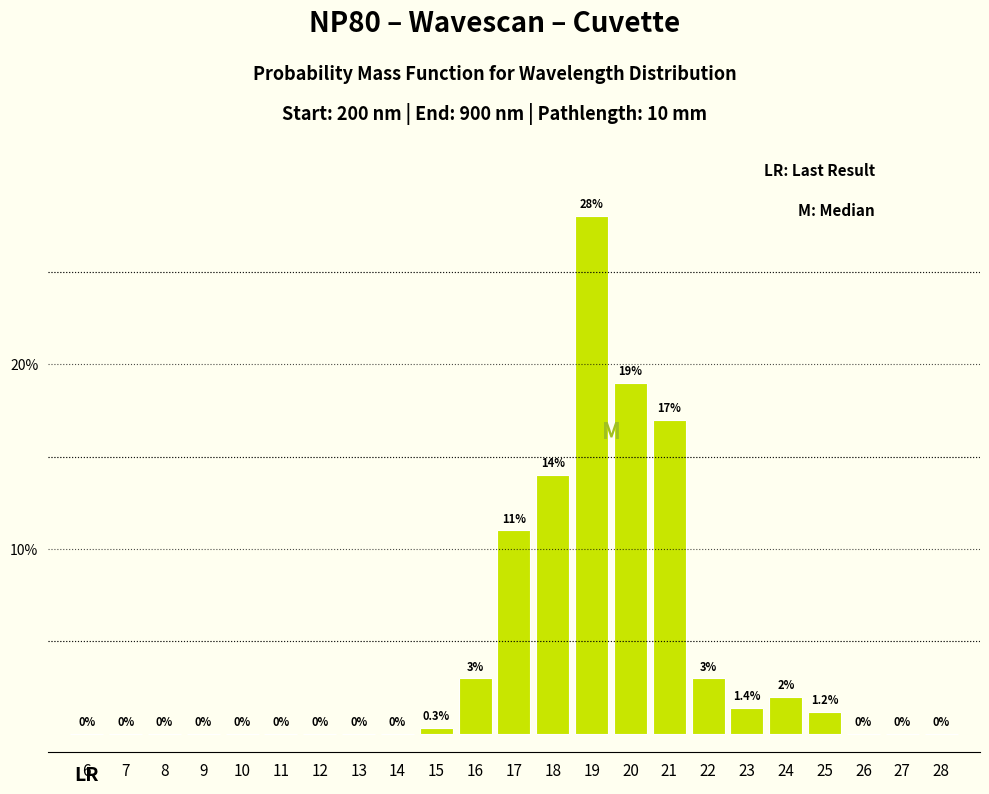

Reading left to right, extract all data points from this chart.

6=0.0	7=0.0	8=0.0	9=0.0	10=0.0	11=0.0	12=0.0	13=0.0	14=0.0	15=0.3	16=3.0	17=11.0	18=14.0	19=28.0	20=19.0	21=17.0	22=3.0	23=1.4	24=2.0	25=1.2	26=0.0	27=0.0	28=0.0